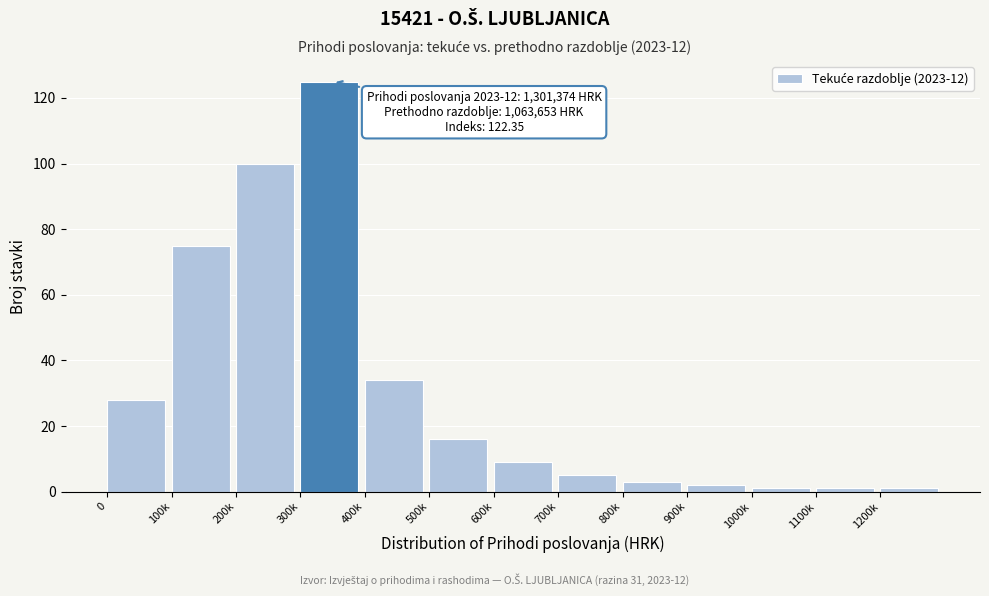

Reading right to left, extract all data points from this chart.

1	1	1	2	3	5	9	16	34	125	100	75	28